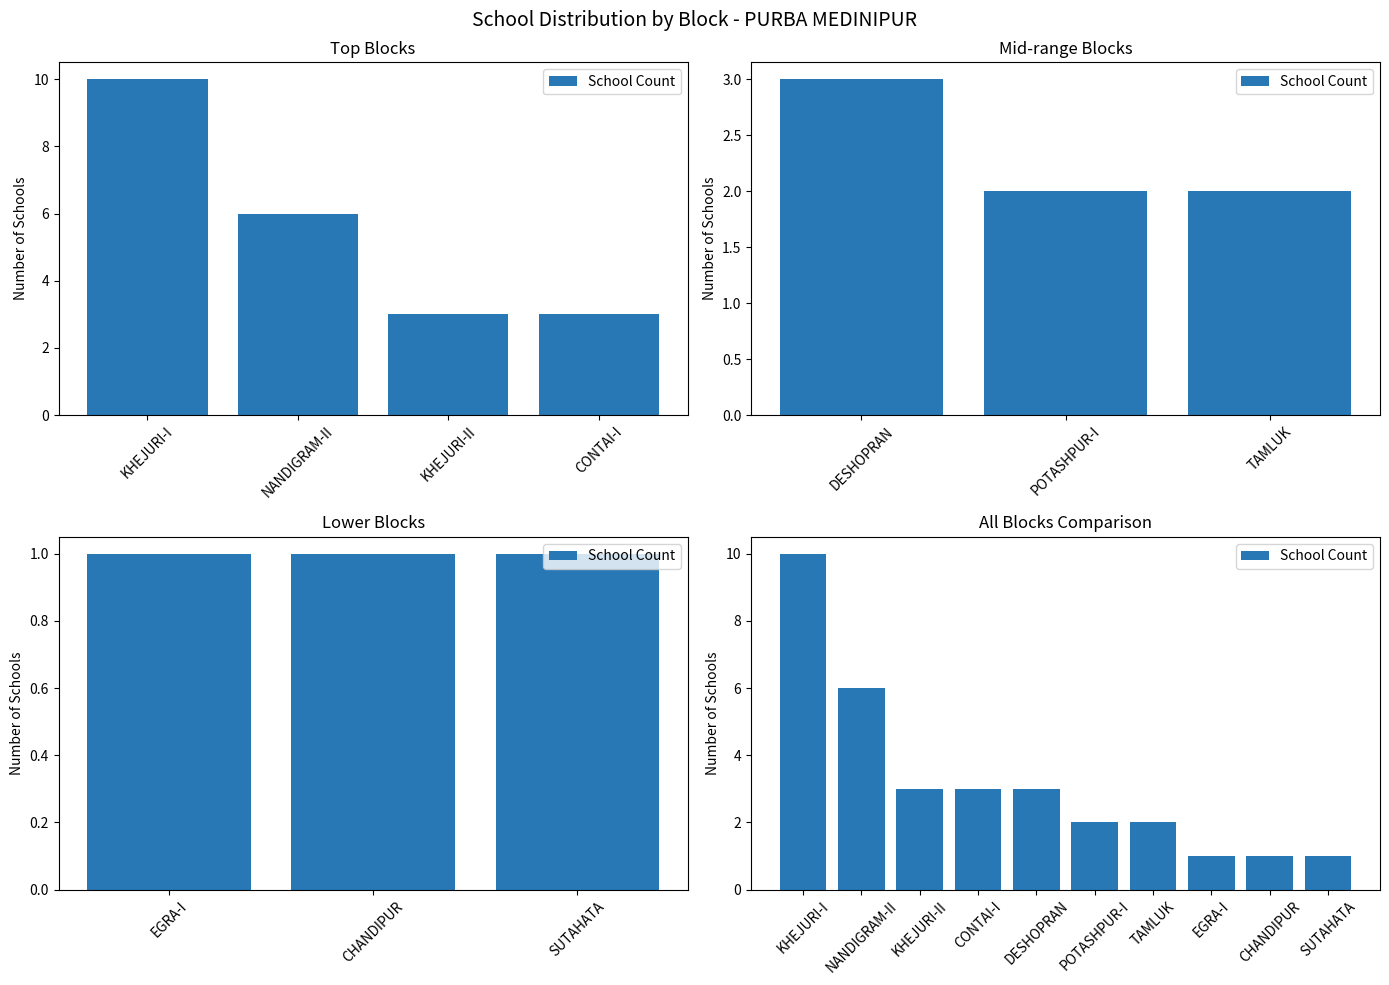

Reading left to right, what are all the values shown in this chart?

10	6	3	3	3	2	2	1	1	1